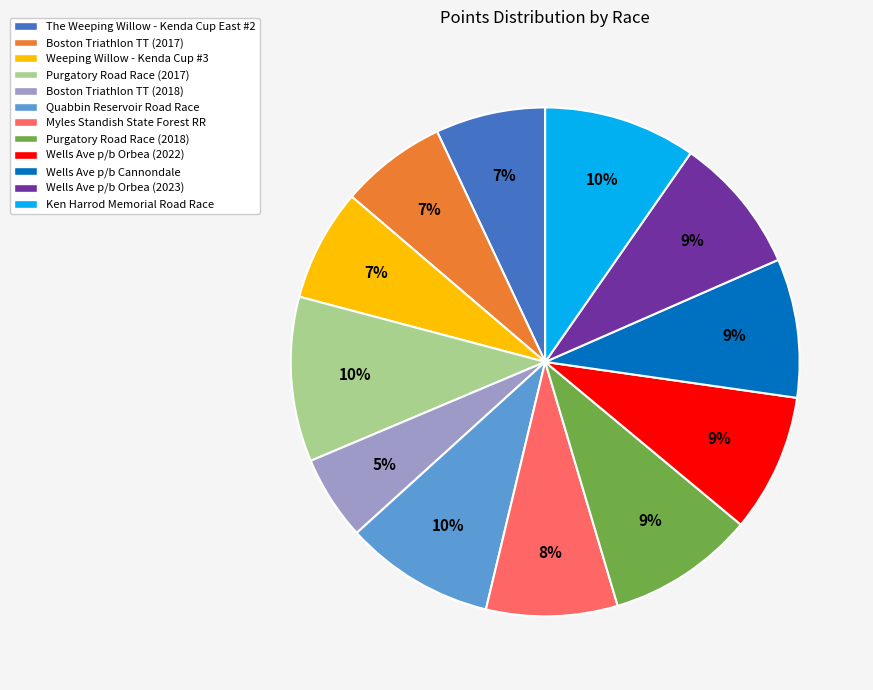

How many slices are in this pie chart?

12